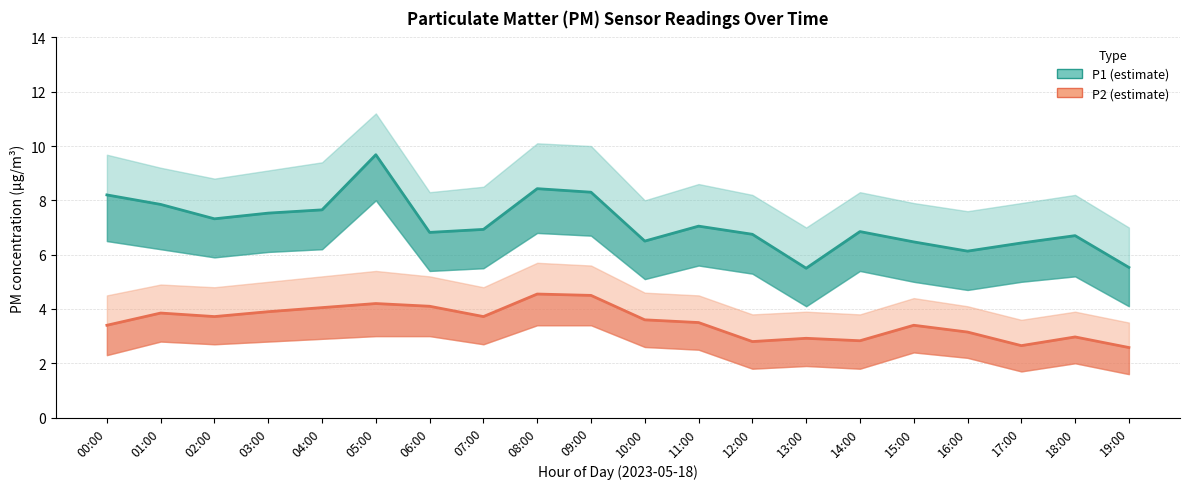

How many interior local peaks does the P2 series have?

6